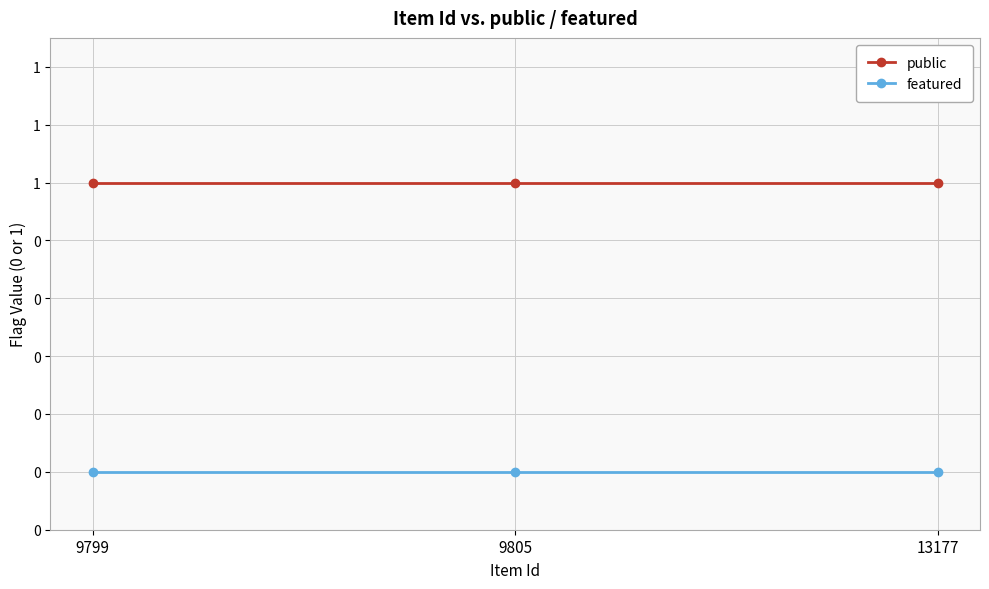

Reading right to left, what are all the values shown in this chart?

public: 13177=1	9805=1	9799=1
featured: 13177=0	9805=0	9799=0